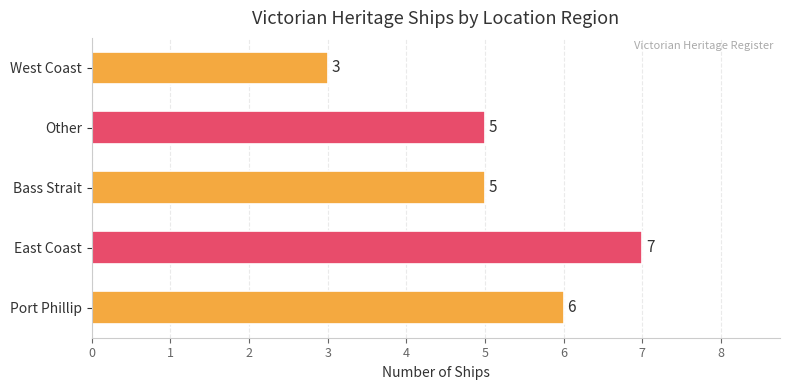

Reading bottom to top, transcribe all the data shown in this chart.

Port Phillip=6	East Coast=7	Bass Strait=5	Other=5	West Coast=3